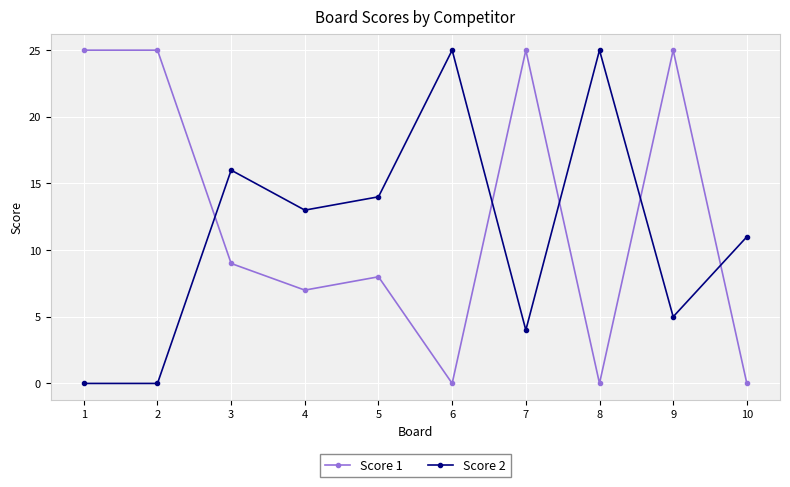

Rank the series by their average value, from highest to lowest.

Score 1, Score 2